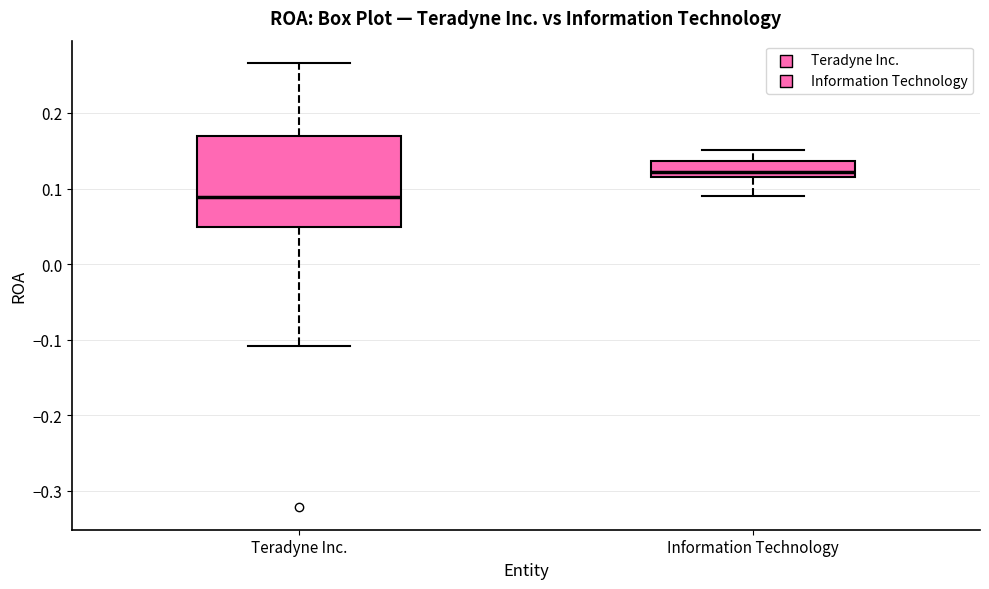

Which box has the lowest median line?

Teradyne Inc.